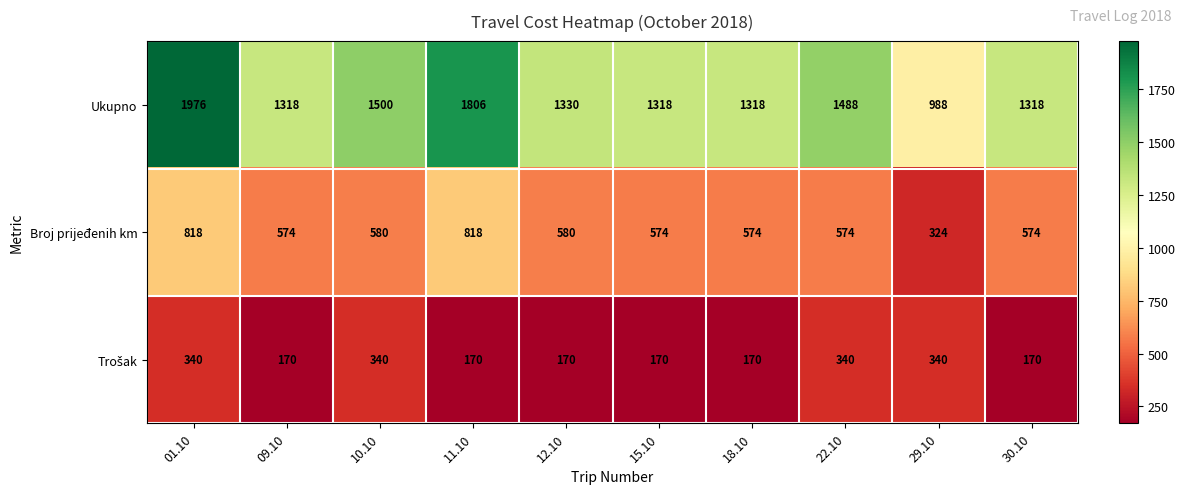

At which category is the sum across all series the highest?

01.10